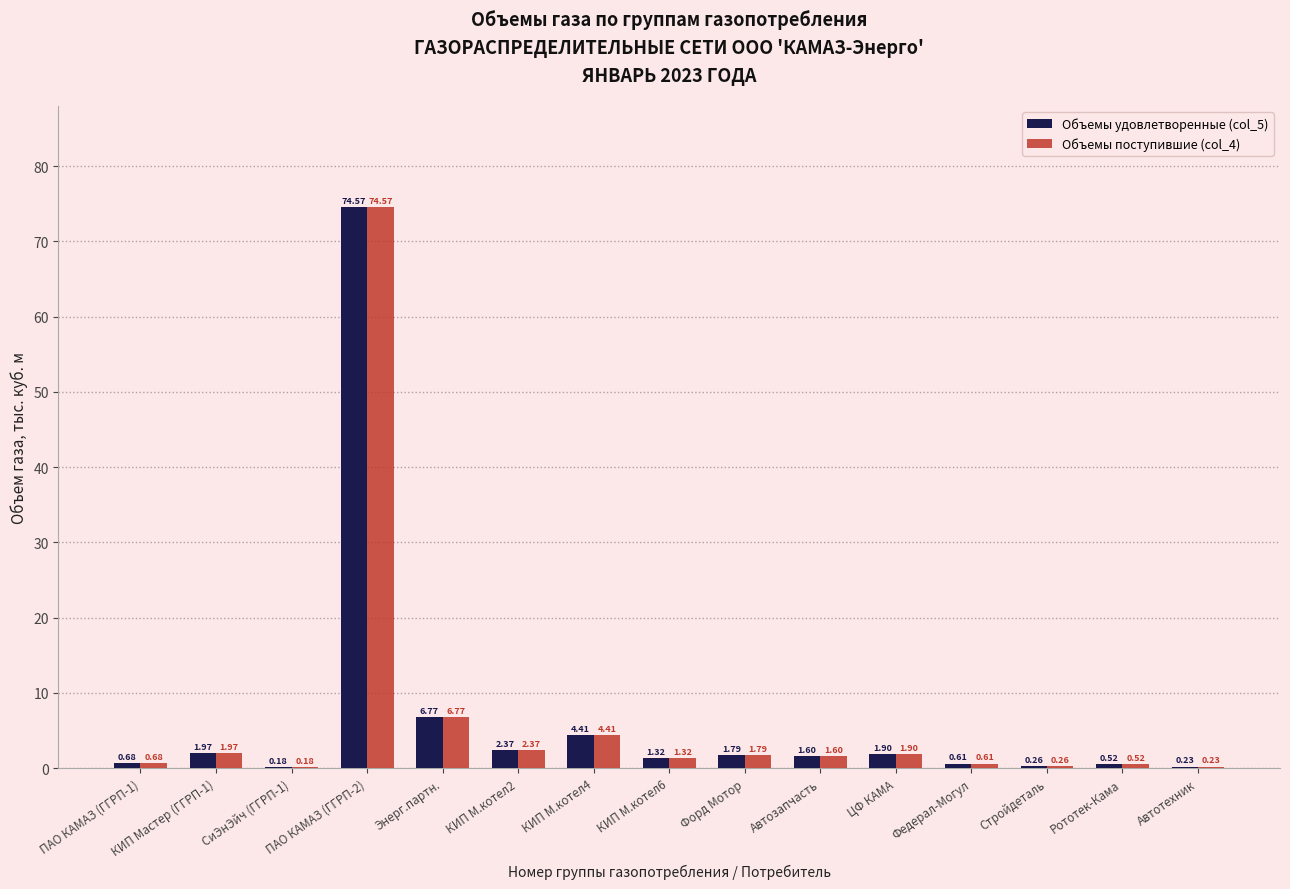

What is the sum of the Объемы поступившие (col_4) values at Автотехник and ЦФ КАМА?

2.1